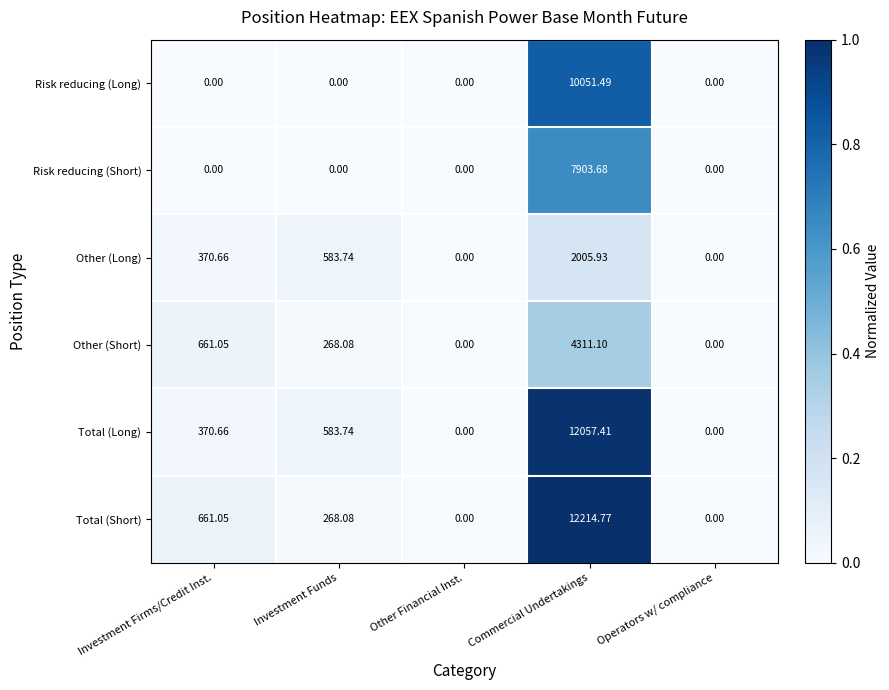

How many data points does each series have?

5